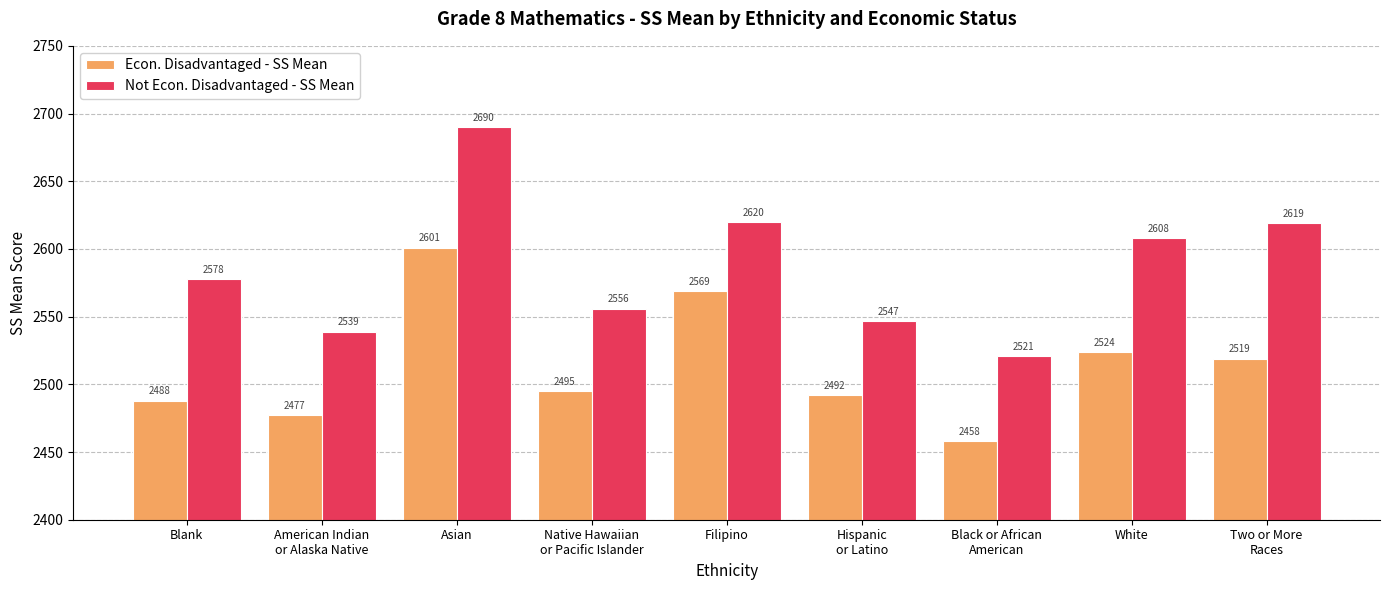

Which series has the widest spread of values?

Not Econ. Disadvantaged - SS Mean